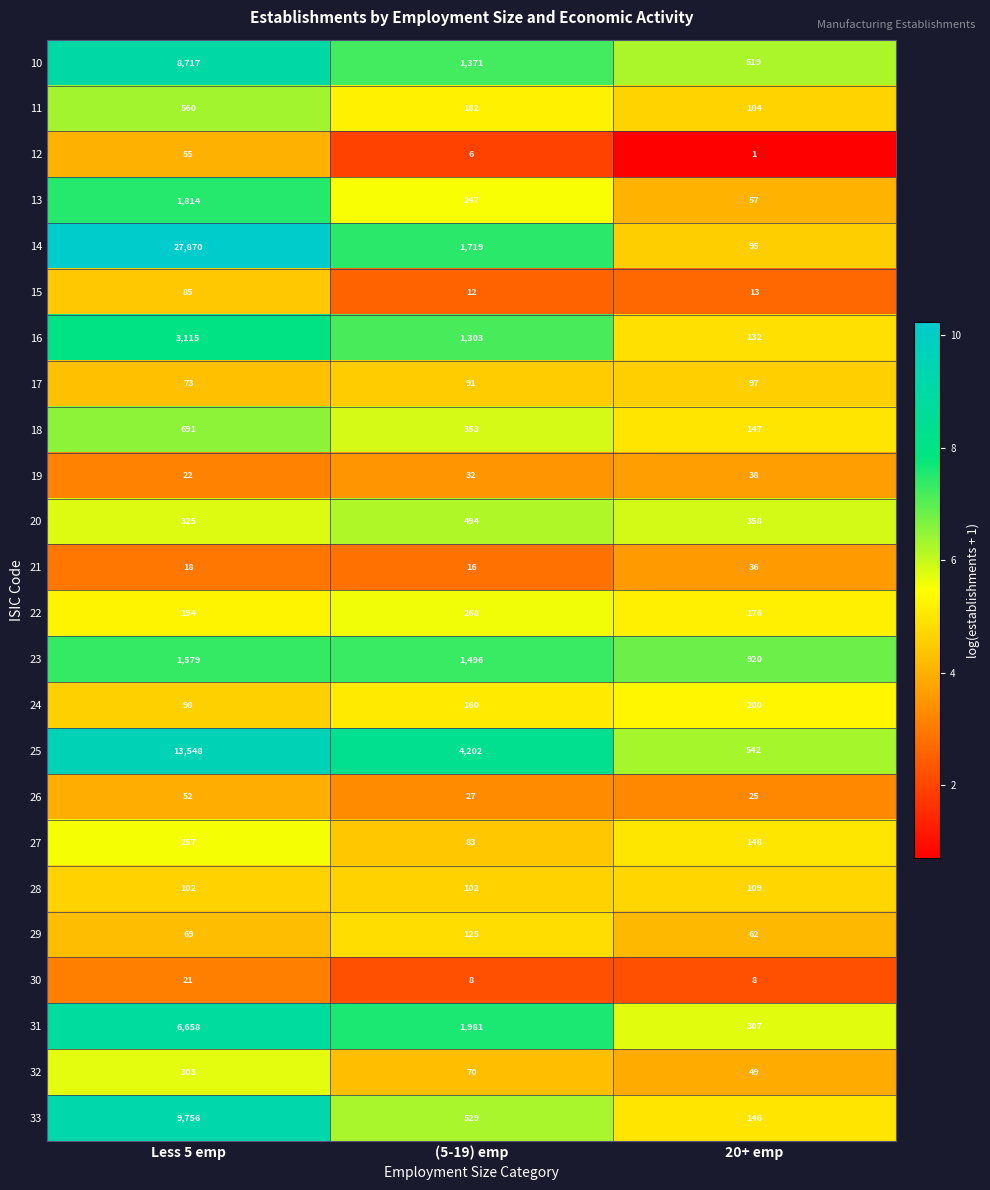

List the series in order of their peak value, lowest first.

30, 21, 19, 26, 12, 15, 17, 28, 29, 24, 27, 22, 32, 20, 11, 18, 23, 13, 16, 31, 10, 33, 25, 14